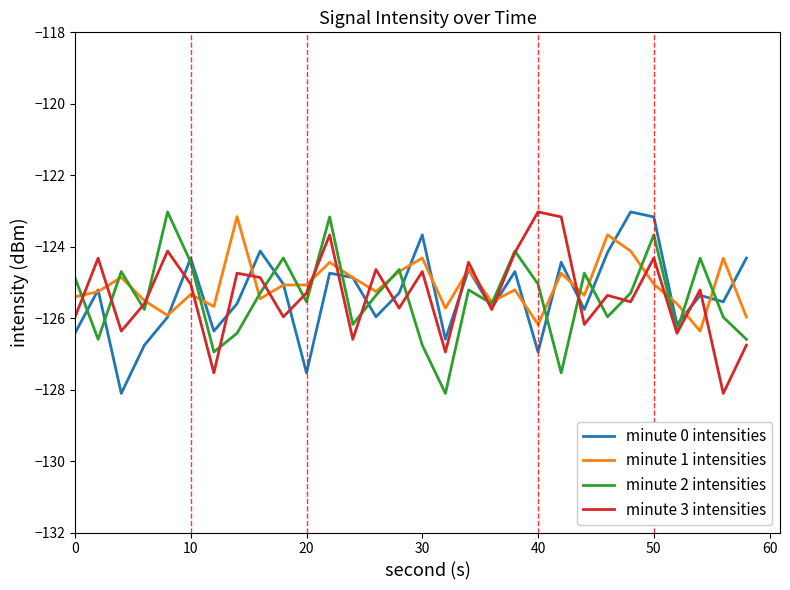

What is the maximum value for minute 1 intensities?

-123.2